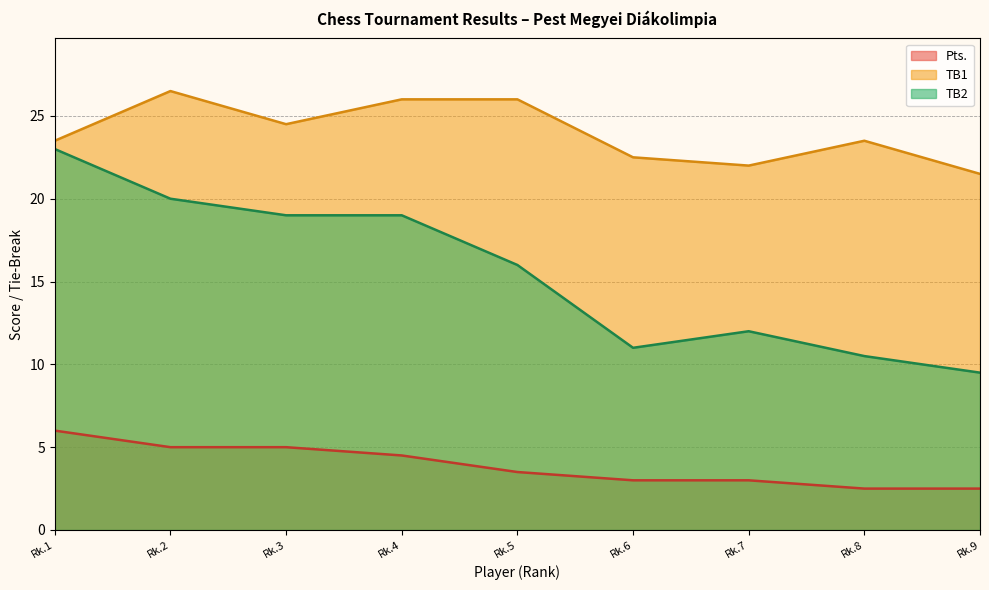

Which series has the largest total across all categories?

TB1